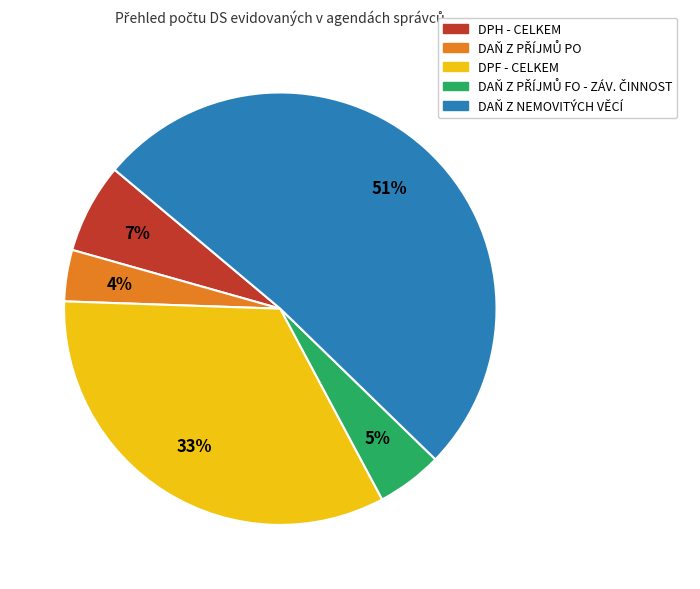

Which category has the biggest portion of the pie?

DAŇ Z NEMOVITÝCH VĚCÍ